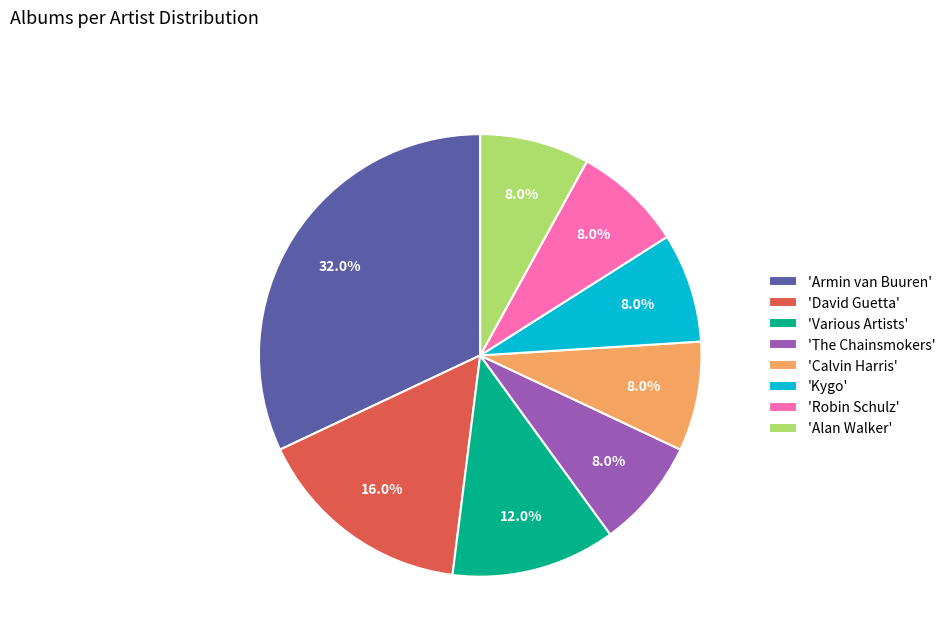

Approximately how many times larger is the value at 'Calvin Harris' compared to 'Various Artists'?

0.7